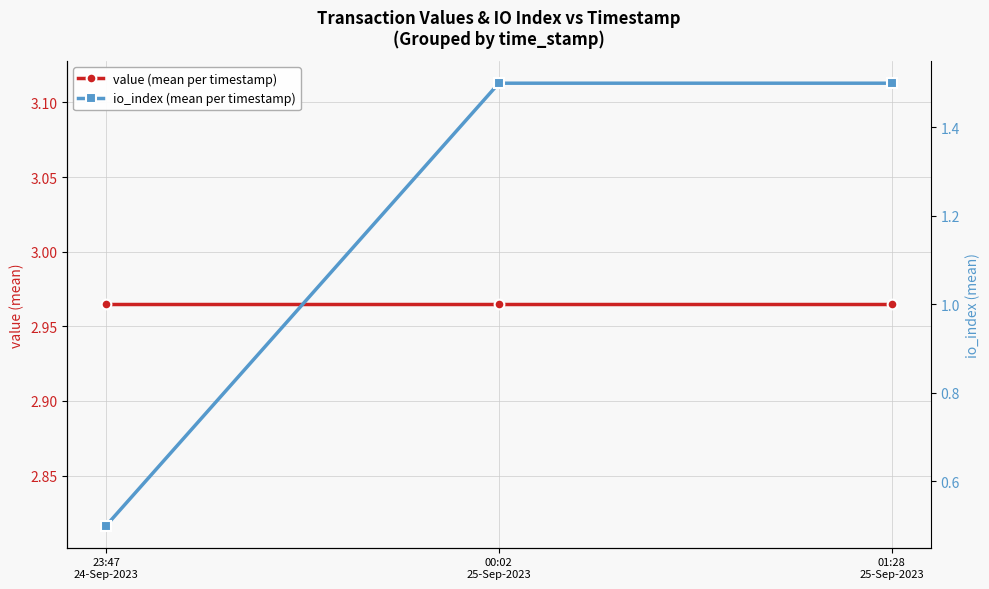

How many lines are shown in the chart?

2